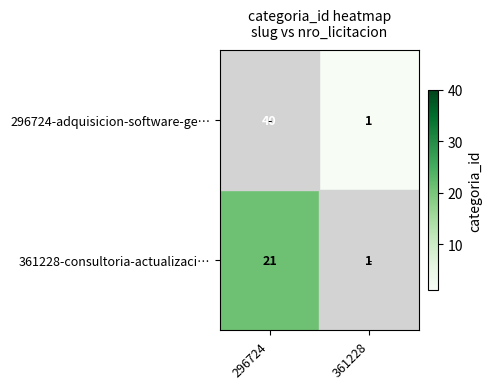

What is the minimum value shown in the chart?

1